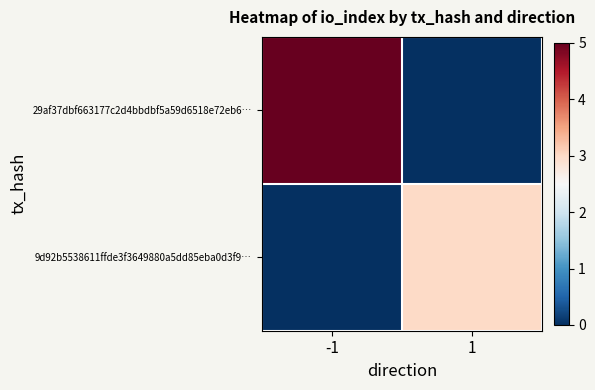

Which series has the largest total across all categories?

29af37dbf663177c2d4bbdbf5a59d6518e72eb6…